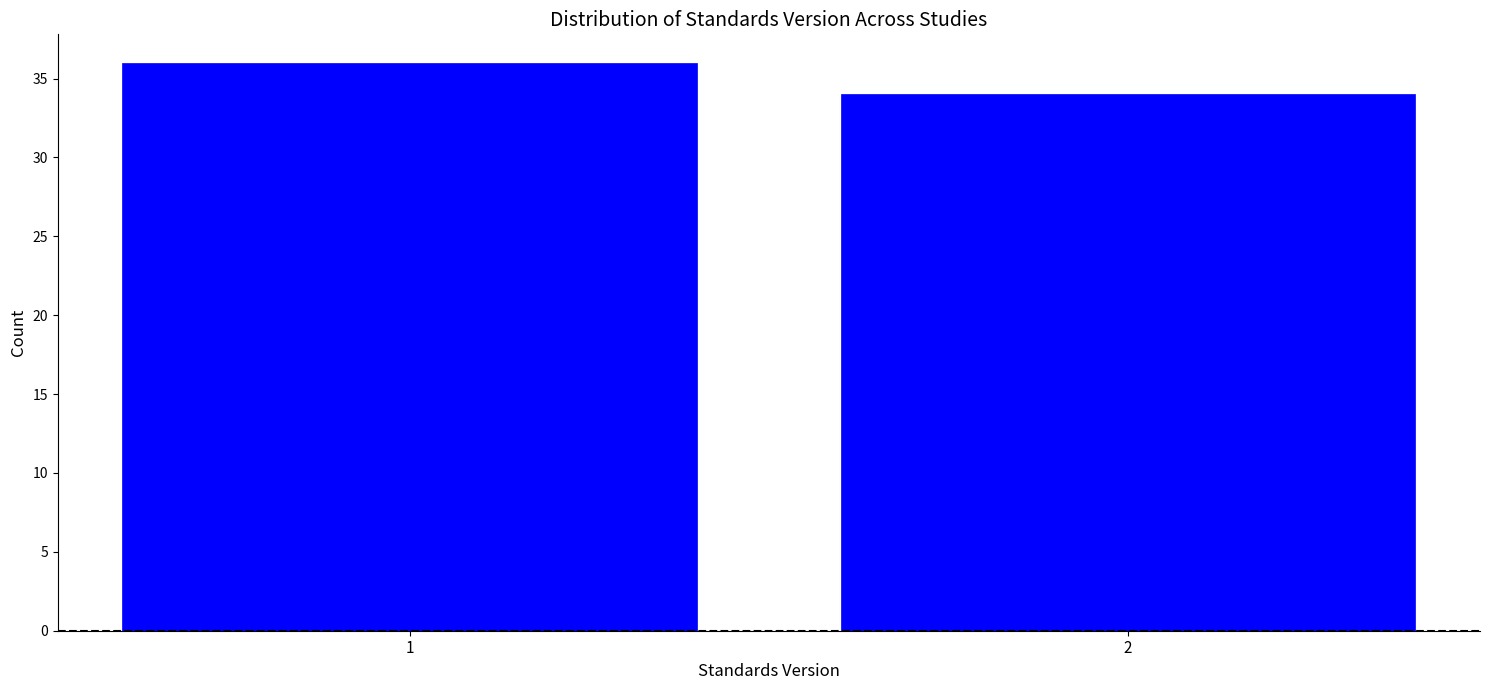

Reading right to left, extract all data points from this chart.

34	36